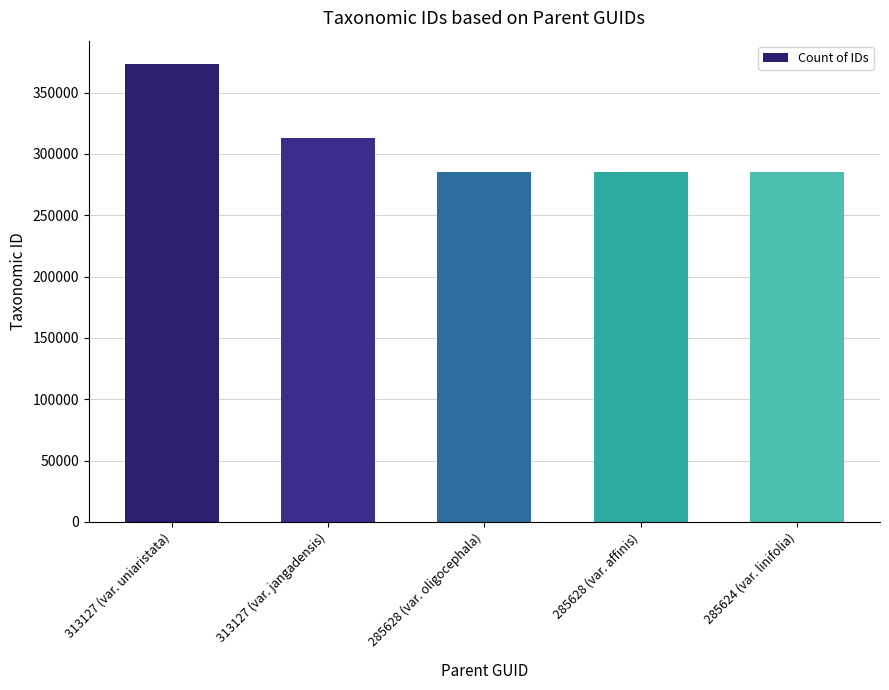

What is the smallest value displayed?

285627